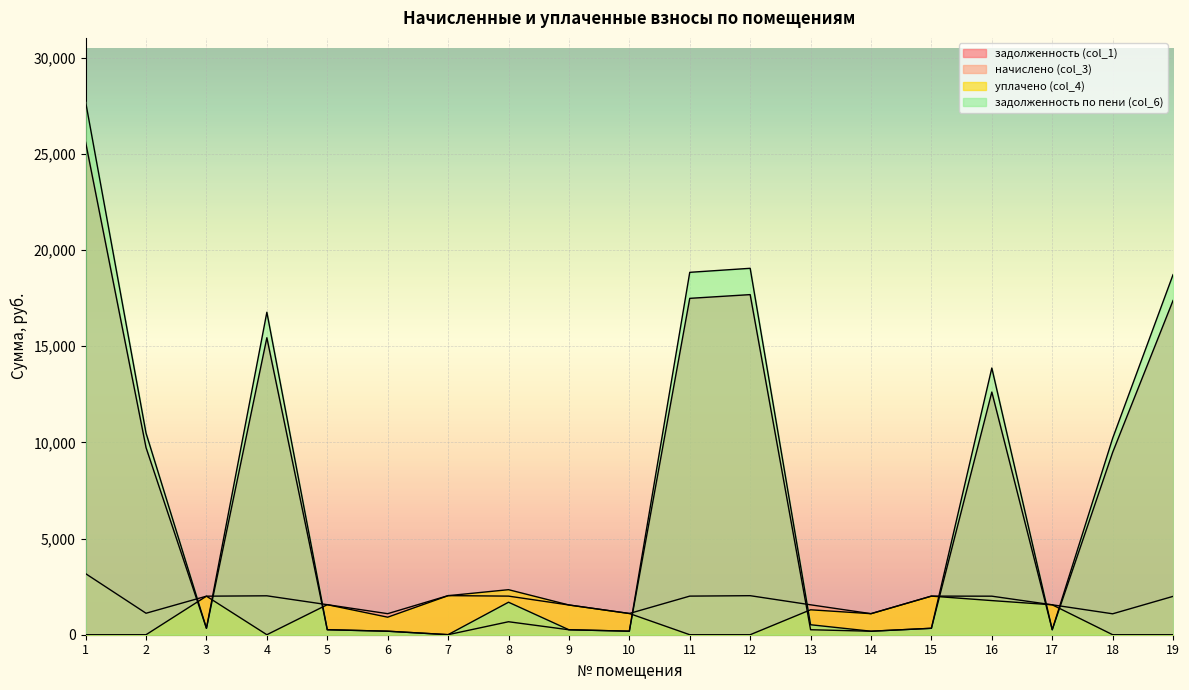

What is the sum of the задолженность (col_1) values at 2 and 15?

10059.4